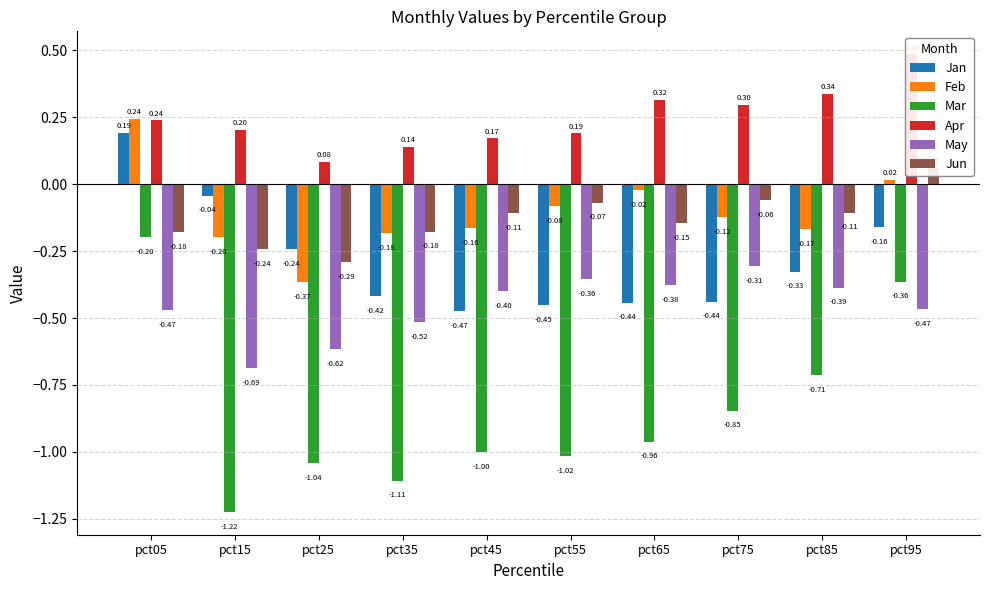

Reading left to right, list all the values displayed in this chart.

Jan: pct05=0.2	pct15=-0.0	pct25=-0.2	pct35=-0.4	pct45=-0.5	pct55=-0.5	pct65=-0.4	pct75=-0.4	pct85=-0.3	pct95=-0.2
Feb: pct05=0.2	pct15=-0.2	pct25=-0.4	pct35=-0.2	pct45=-0.2	pct55=-0.1	pct65=-0.0	pct75=-0.1	pct85=-0.2	pct95=0.0
Mar: pct05=-0.2	pct15=-1.2	pct25=-1.0	pct35=-1.1	pct45=-1.0	pct55=-1.0	pct65=-1.0	pct75=-0.8	pct85=-0.7	pct95=-0.4
Apr: pct05=0.2	pct15=0.2	pct25=0.1	pct35=0.1	pct45=0.2	pct55=0.2	pct65=0.3	pct75=0.3	pct85=0.3	pct95=0.5
May: pct05=-0.5	pct15=-0.7	pct25=-0.6	pct35=-0.5	pct45=-0.4	pct55=-0.4	pct65=-0.4	pct75=-0.3	pct85=-0.4	pct95=-0.5
Jun: pct05=-0.2	pct15=-0.2	pct25=-0.3	pct35=-0.2	pct45=-0.1	pct55=-0.1	pct65=-0.1	pct75=-0.1	pct85=-0.1	pct95=0.1